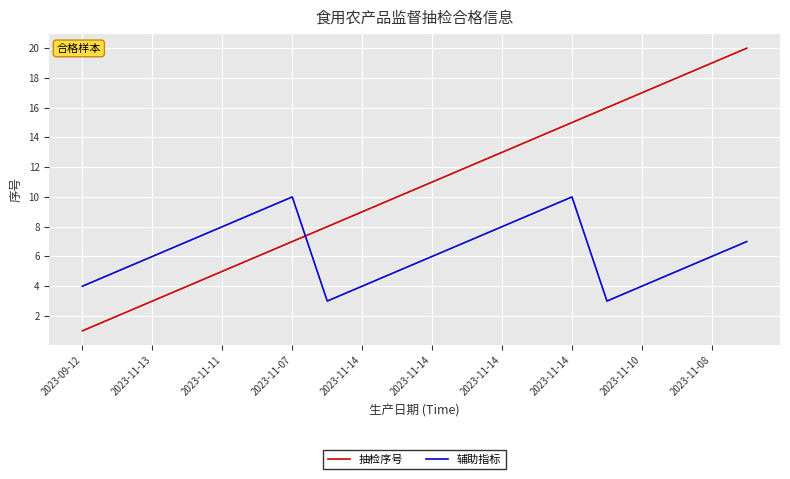

What is the highest value of the 抽检序号 series?

20